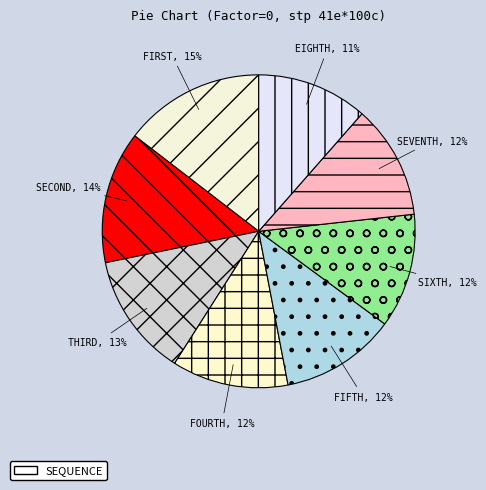

Which slice is the largest?

FIRST